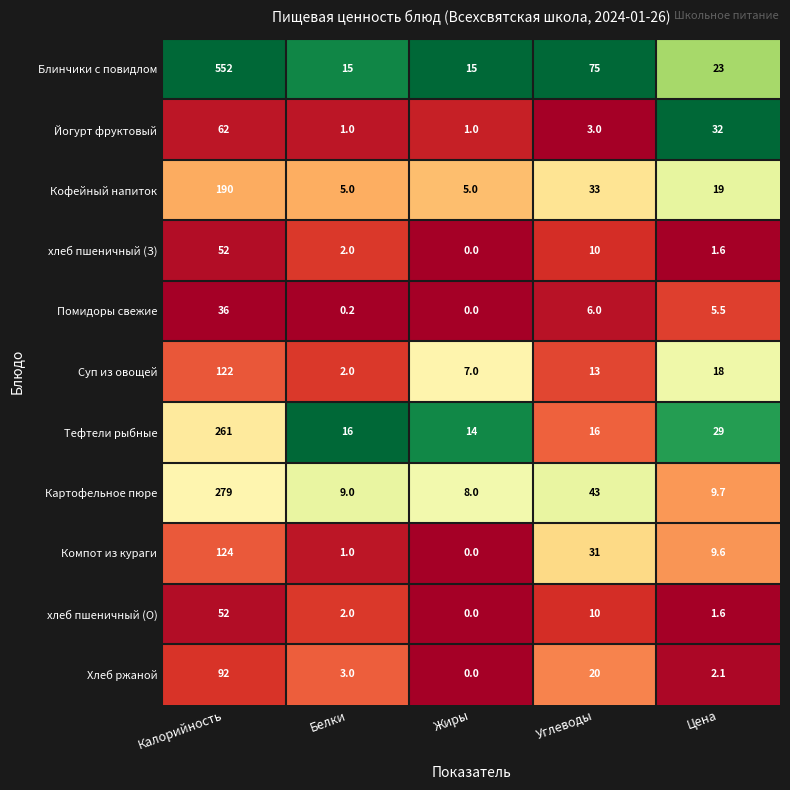

The value of Хлеб ржаной at Калорийность is 92.0. True or false?

True